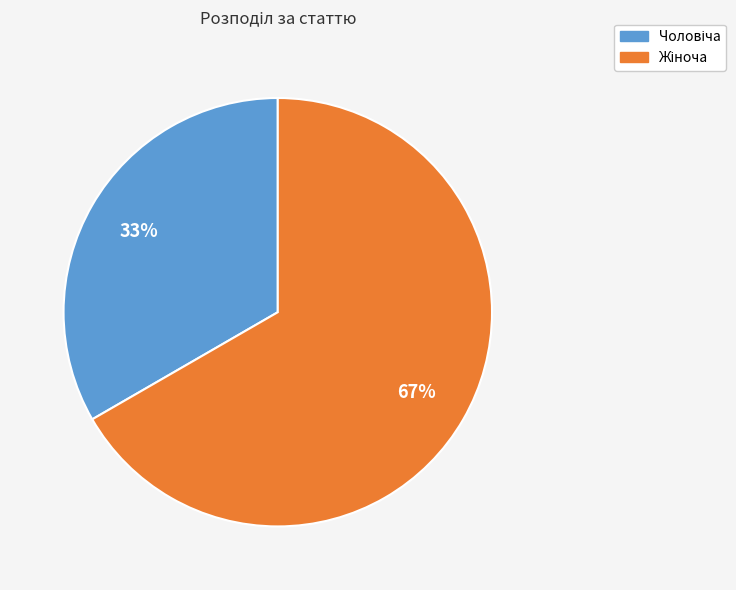

To the nearest percent, what is the average slice percentage?

50%